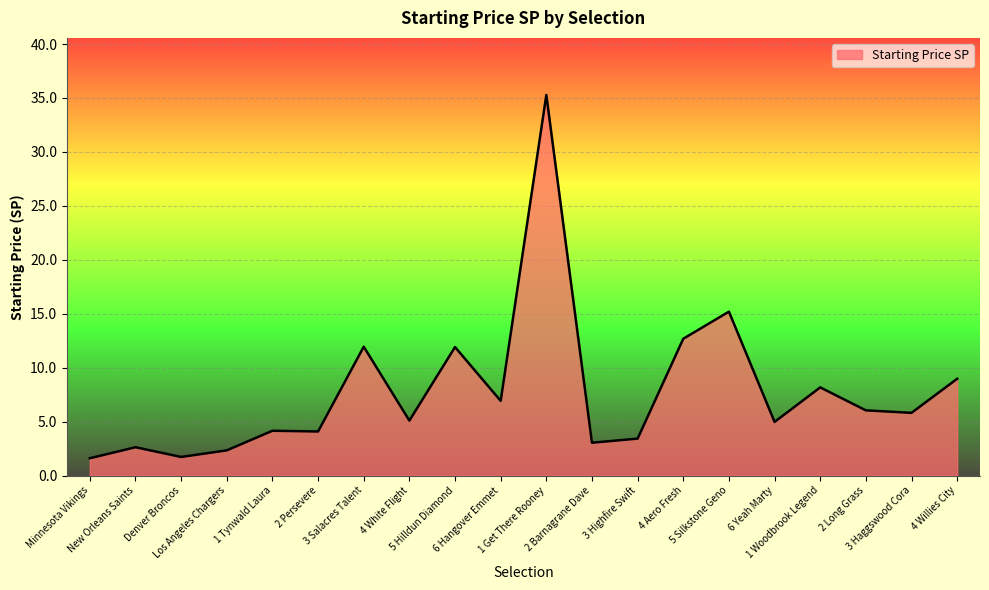

At which label is the value closest to 18?

5 Silkstone Geno